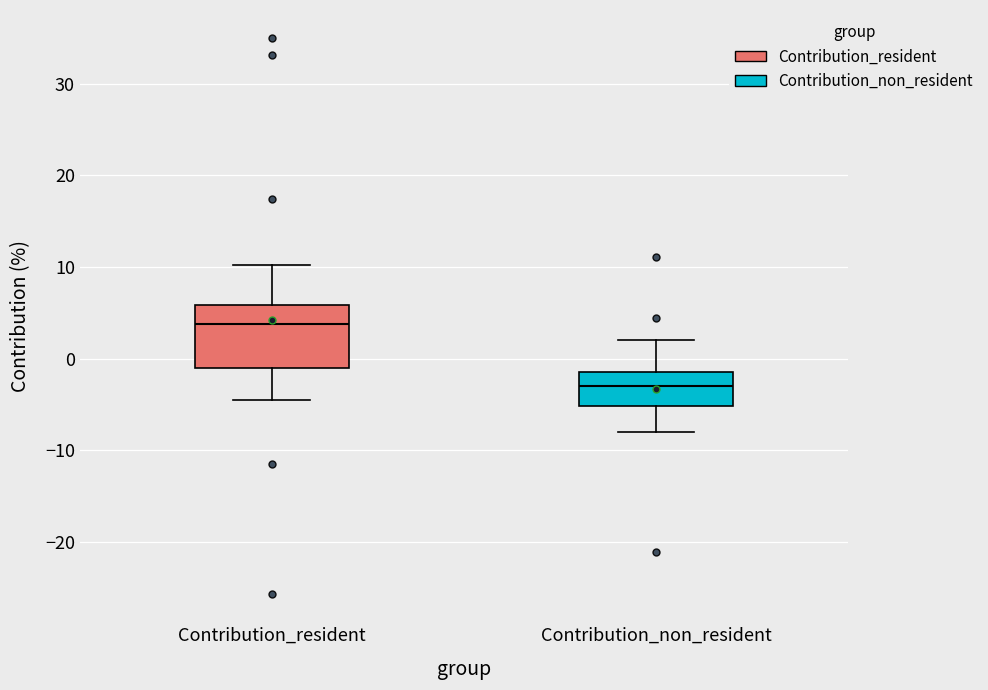

Which box has the lowest median line?

Contribution_non_resident